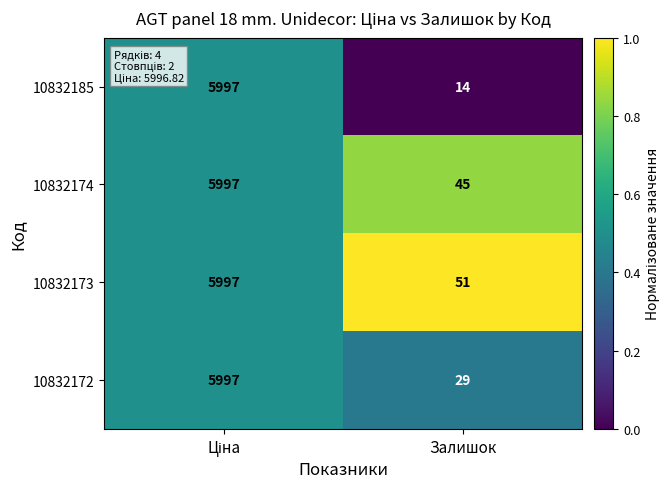

What is the difference between the maximum and minimum values in the 10832185 series?

5983